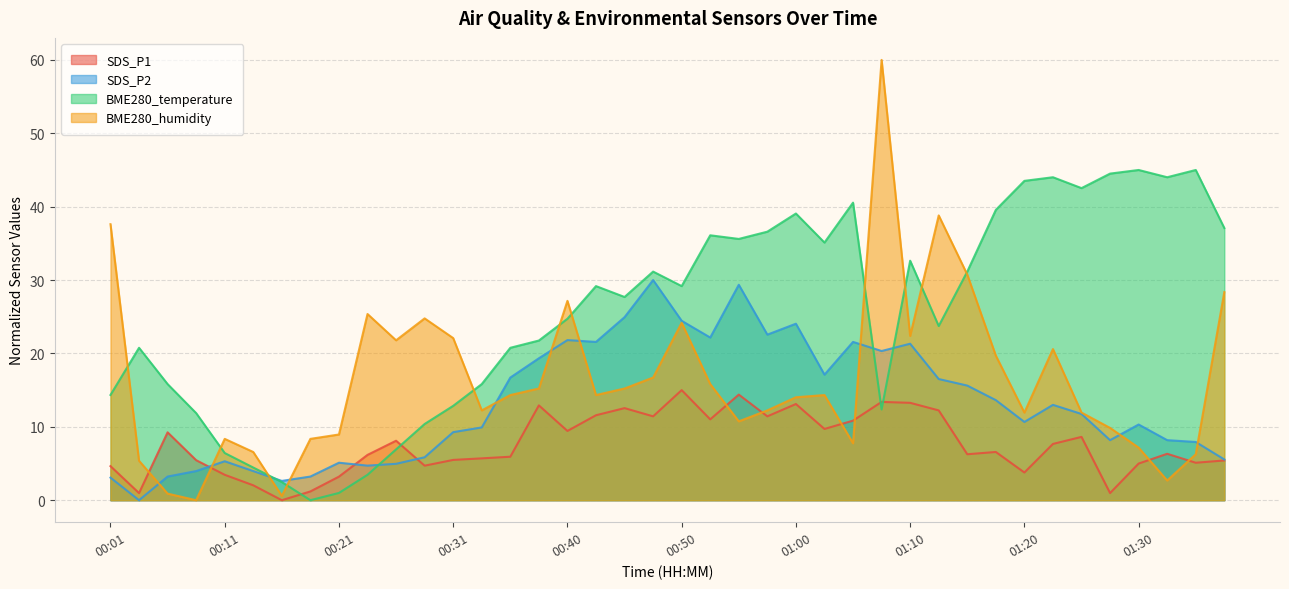

What is the difference between the SDS_P2 values at 01:00 and 00:33?

14.1